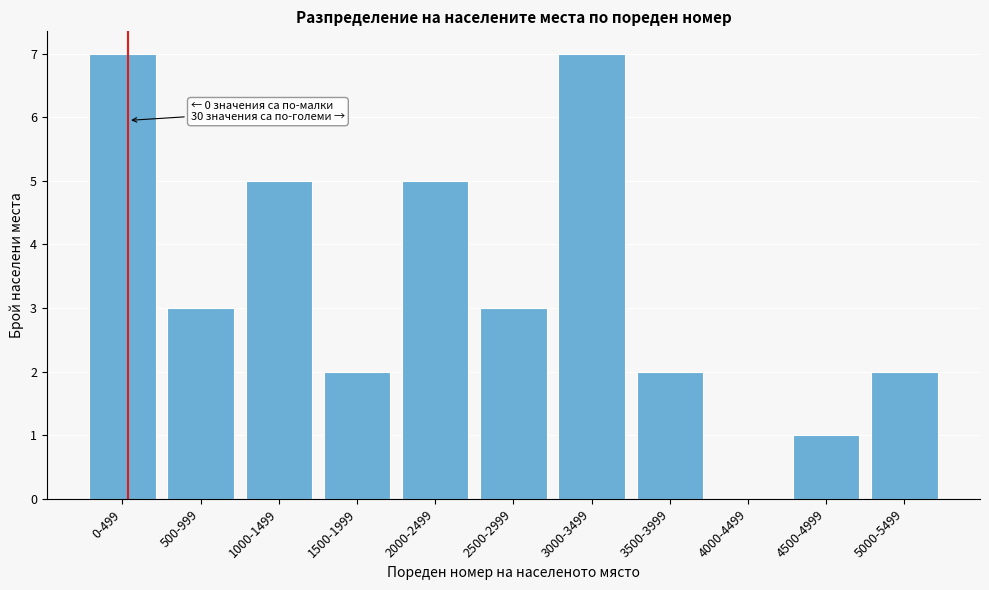

Reading right to left, transcribe all the data shown in this chart.

5000-5499=2	4500-4999=1	4000-4499=0	3500-3999=2	3000-3499=7	2500-2999=3	2000-2499=5	1500-1999=2	1000-1499=5	500-999=3	0-499=7